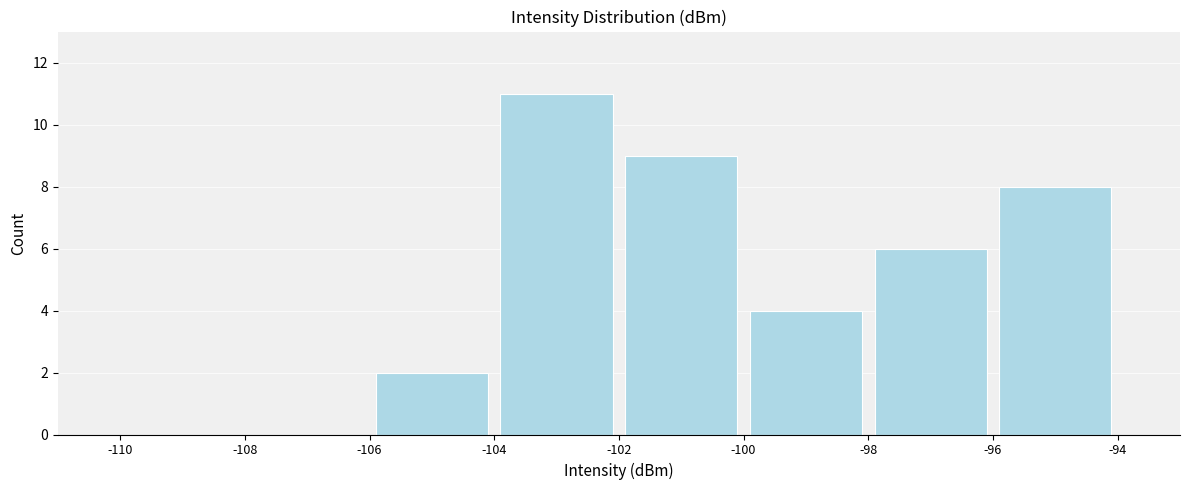

How tall is the bar that spans -96 to -94 on the x-axis? The values are not printed on the chart, so give them approximately, as read against the axis.

8